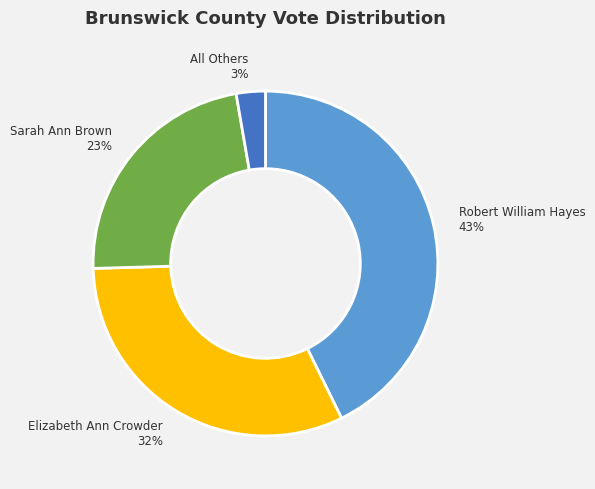

The Elizabeth Ann Crowder slice represents 32% of the pie. True or false?

True